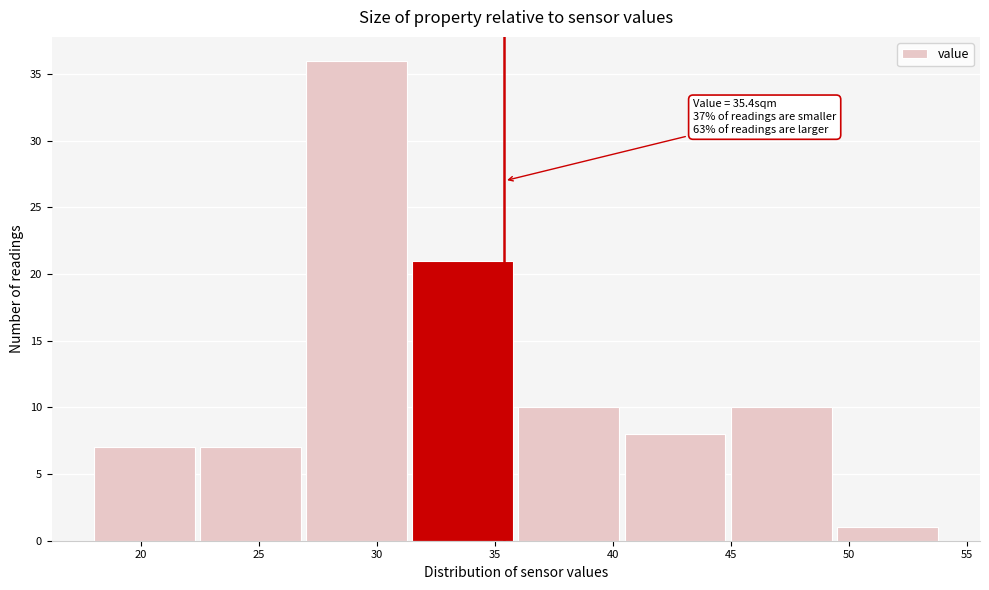

Over which range of the x-axis is the bar tallest?

27.0 to 31.5